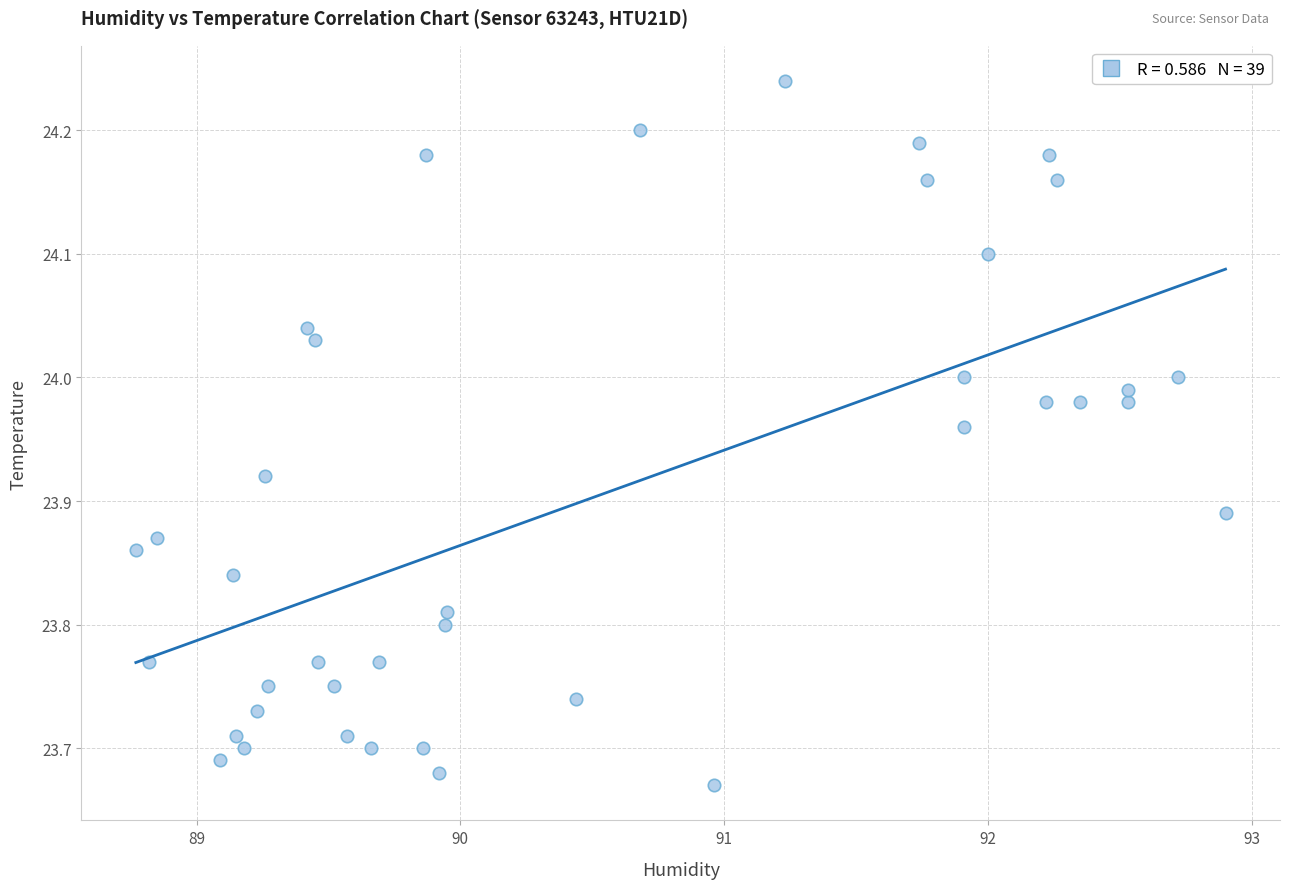

What is the range of X values (max minus min)?

4.1